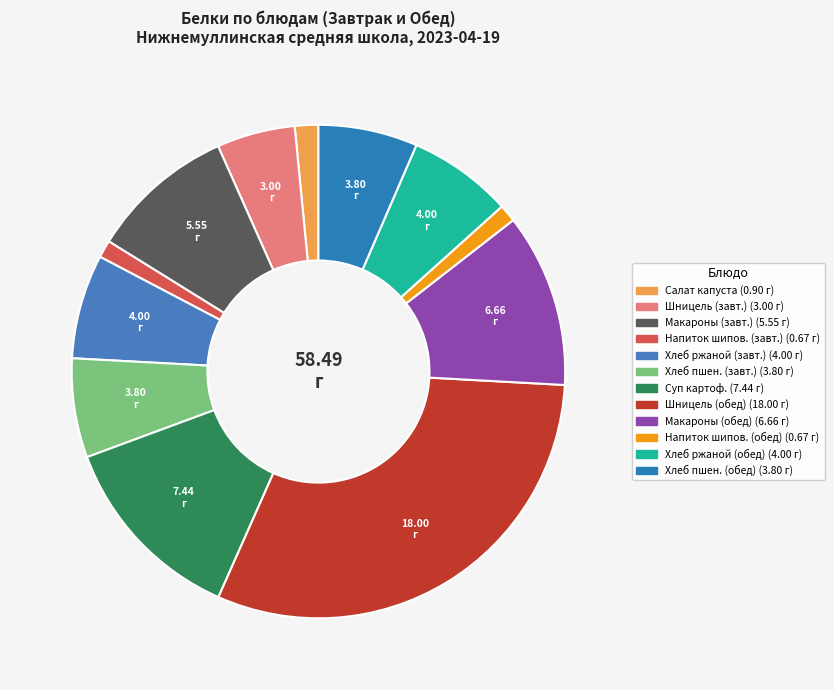

To the nearest percent, what is the difference between the largest and smallest slice percentages?

30%